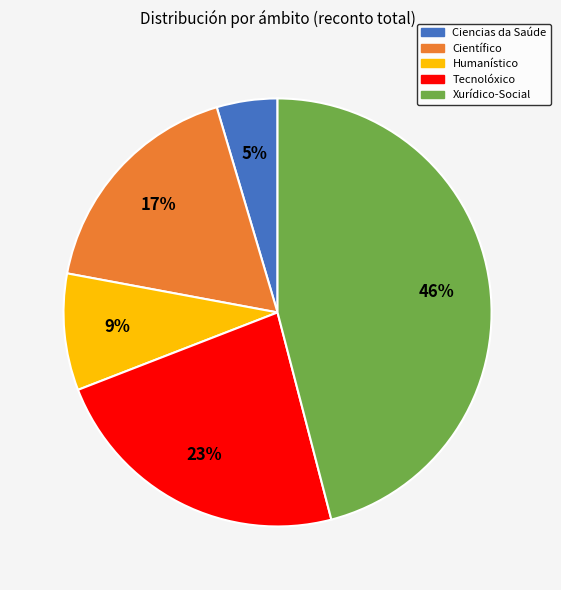

To the nearest percent, what portion does Tecnolóxico represent?

23%